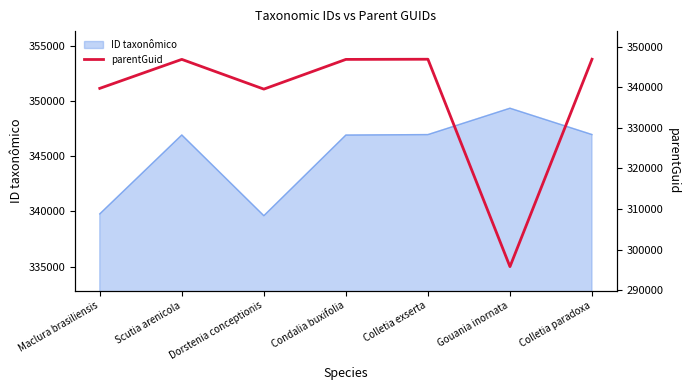

What is the maximum value for ID taxonômico?

349350